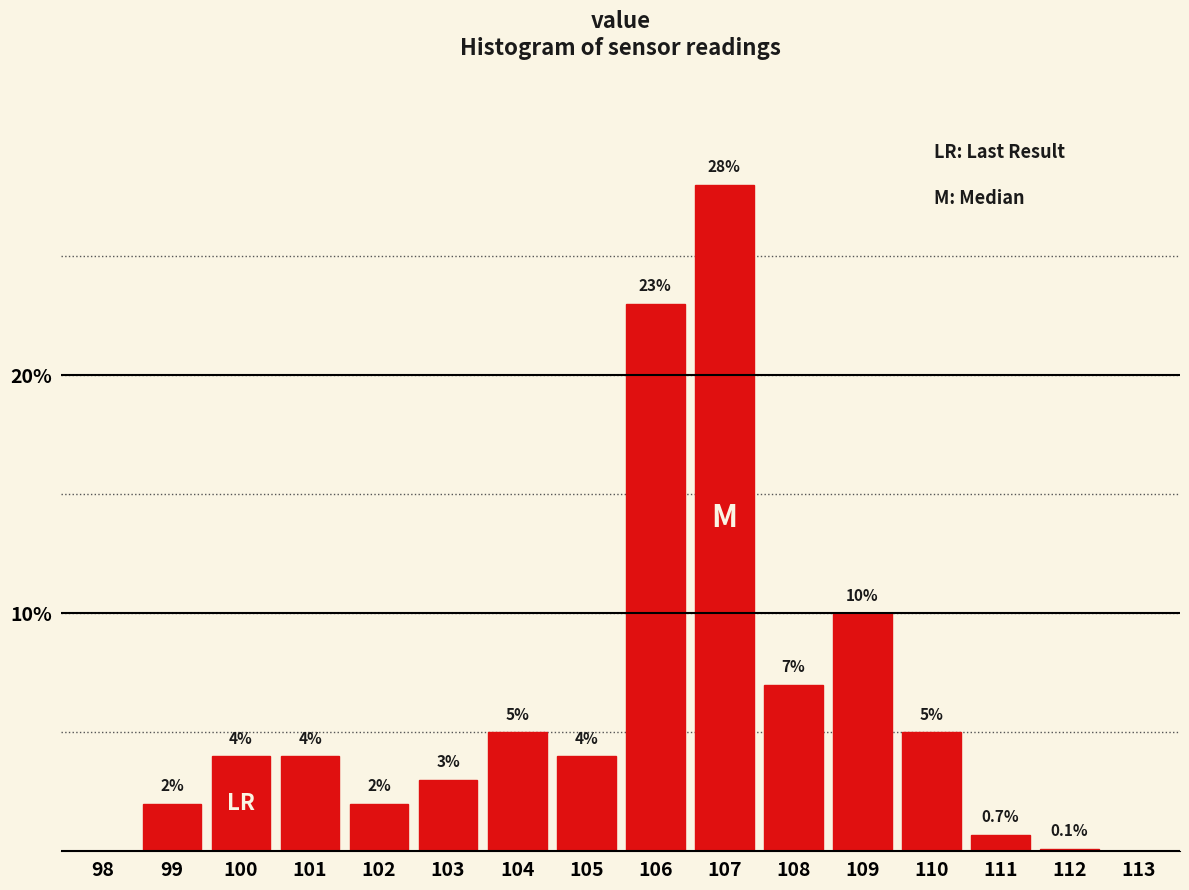

Reading left to right, transcribe all the data shown in this chart.

98=0.0	99=2.0	100=4.0	101=4.0	102=2.0	103=3.0	104=5.0	105=4.0	106=23.0	107=28.0	108=7.0	109=10.0	110=5.0	111=0.7	112=0.1	113=0.0